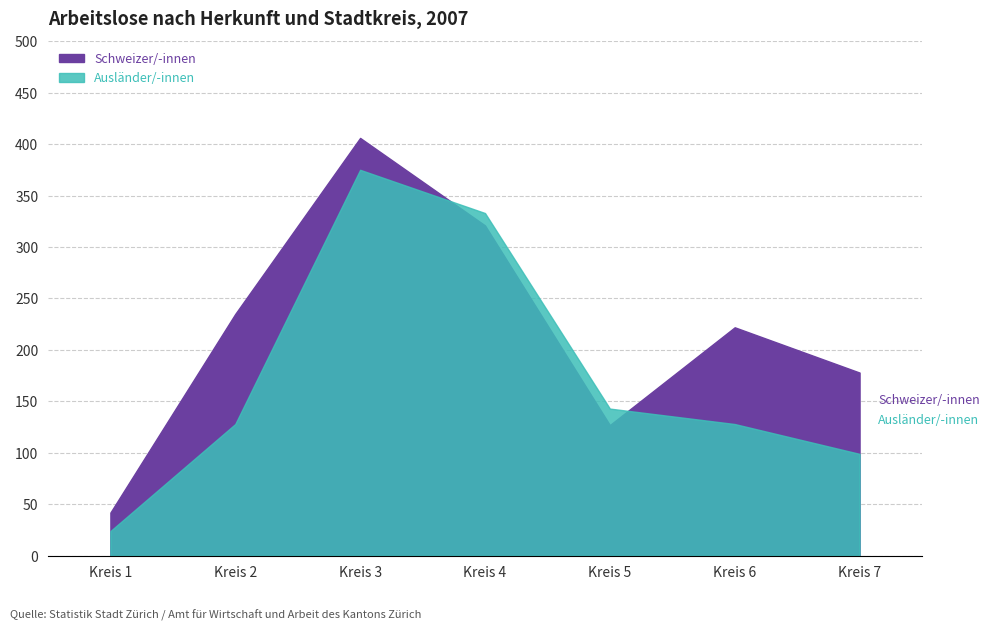

At which label does Auslaender/-innen reach its peak?

Kreis 3